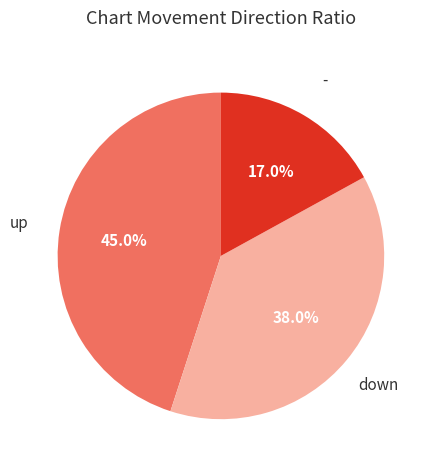

Is there any slice that represents more than half of the pie?

No